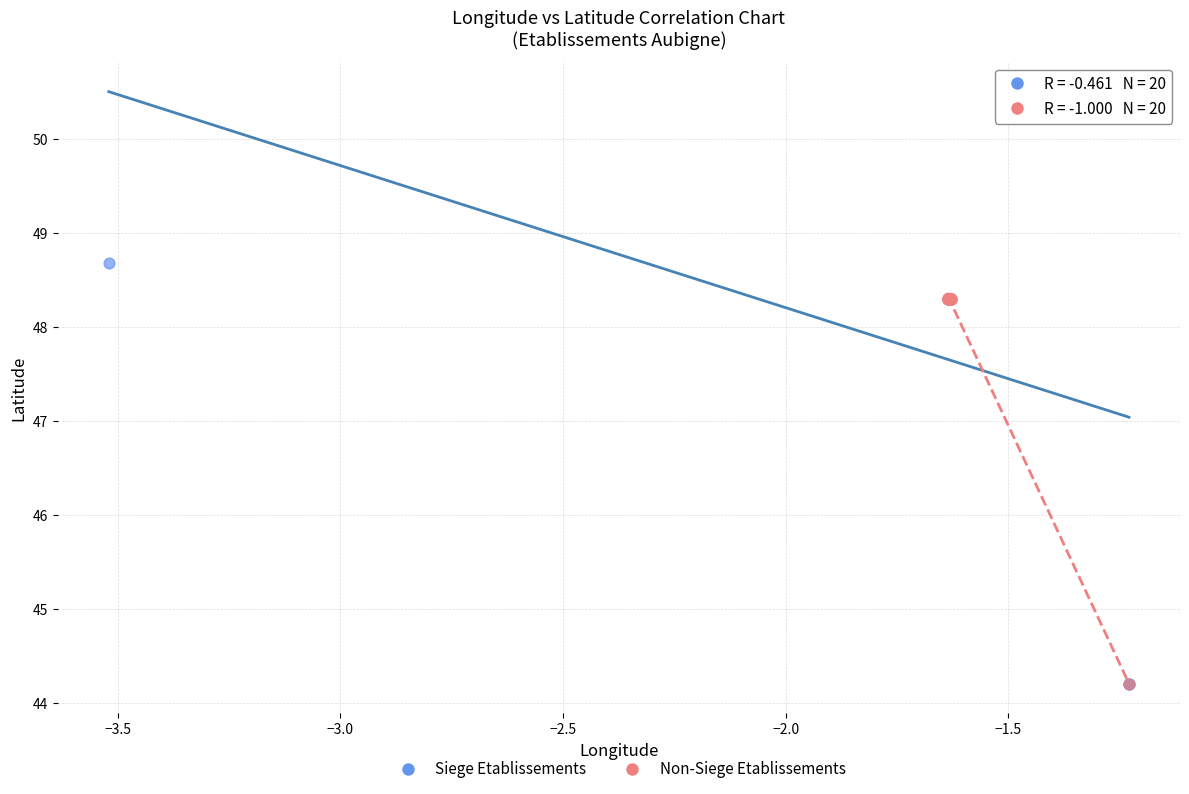

Which series reaches the maximum Y coordinate?

Siege Etablissements